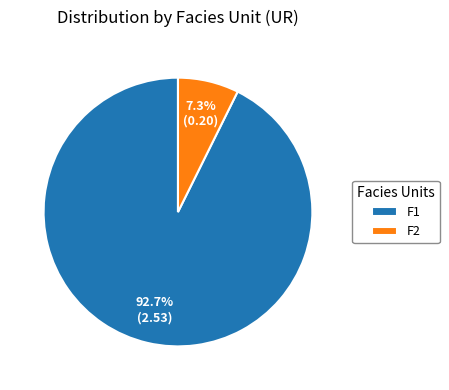

What percentage is the F1 slice, to the nearest percent?

93%